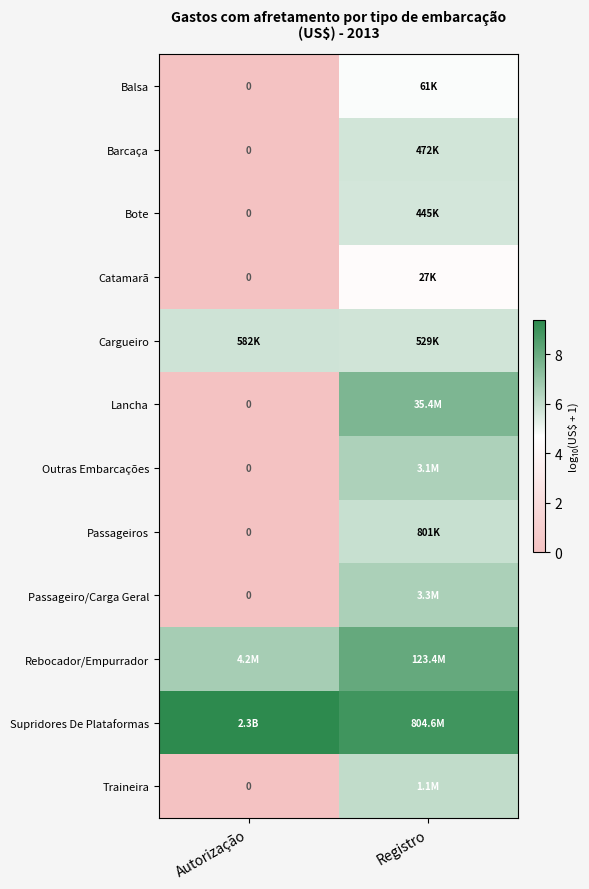

List the labels in order of Outras Embarcações value, largest first.

Registro, Autorização